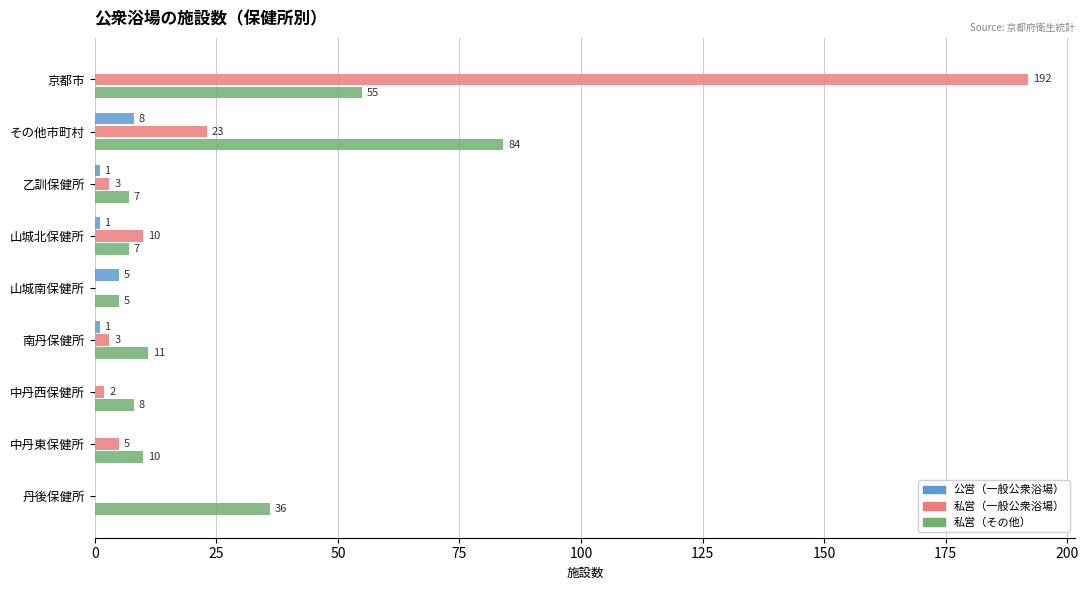

Which series has the largest total across all categories?

私営（一般公衆浴場）